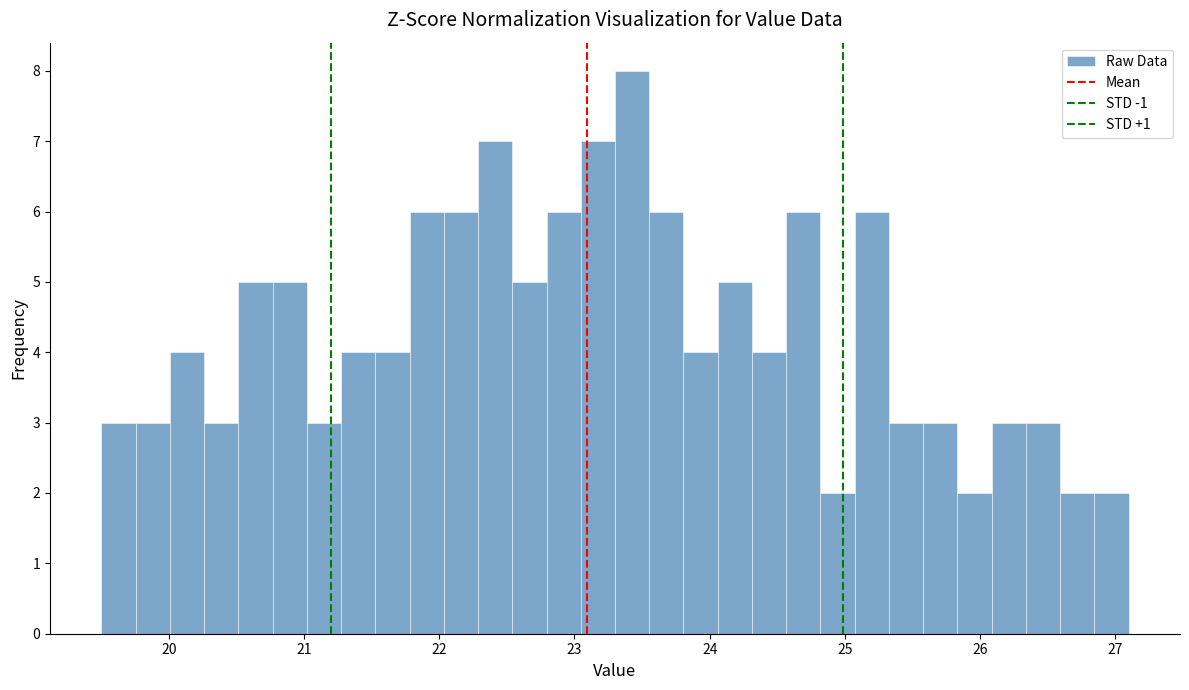

Around what value on the x-axis is the tallest bar? Give the approximate position of its centre, as read against the axis.

23.4